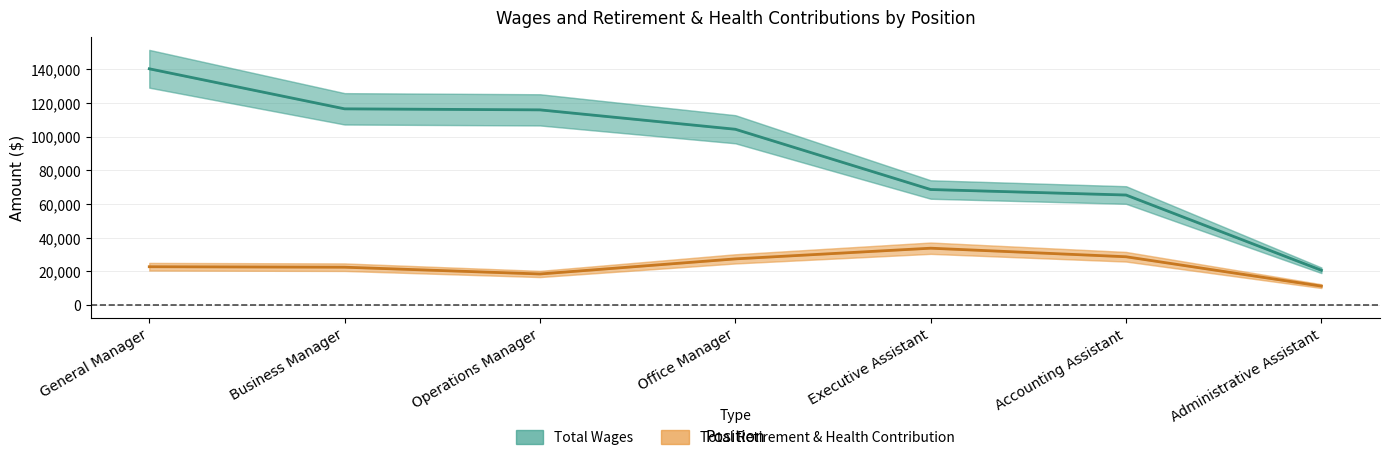

What is the total value across all series at Office Manager?

131670